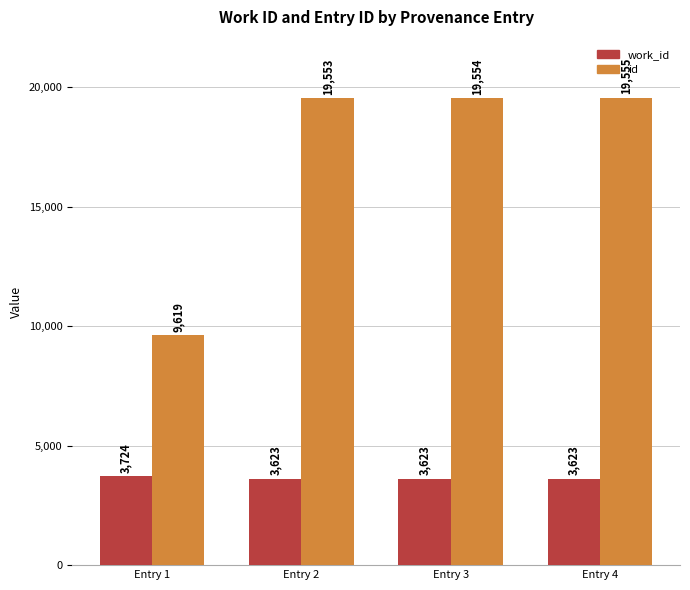

The value of id at Entry 2 is 19553. True or false?

True